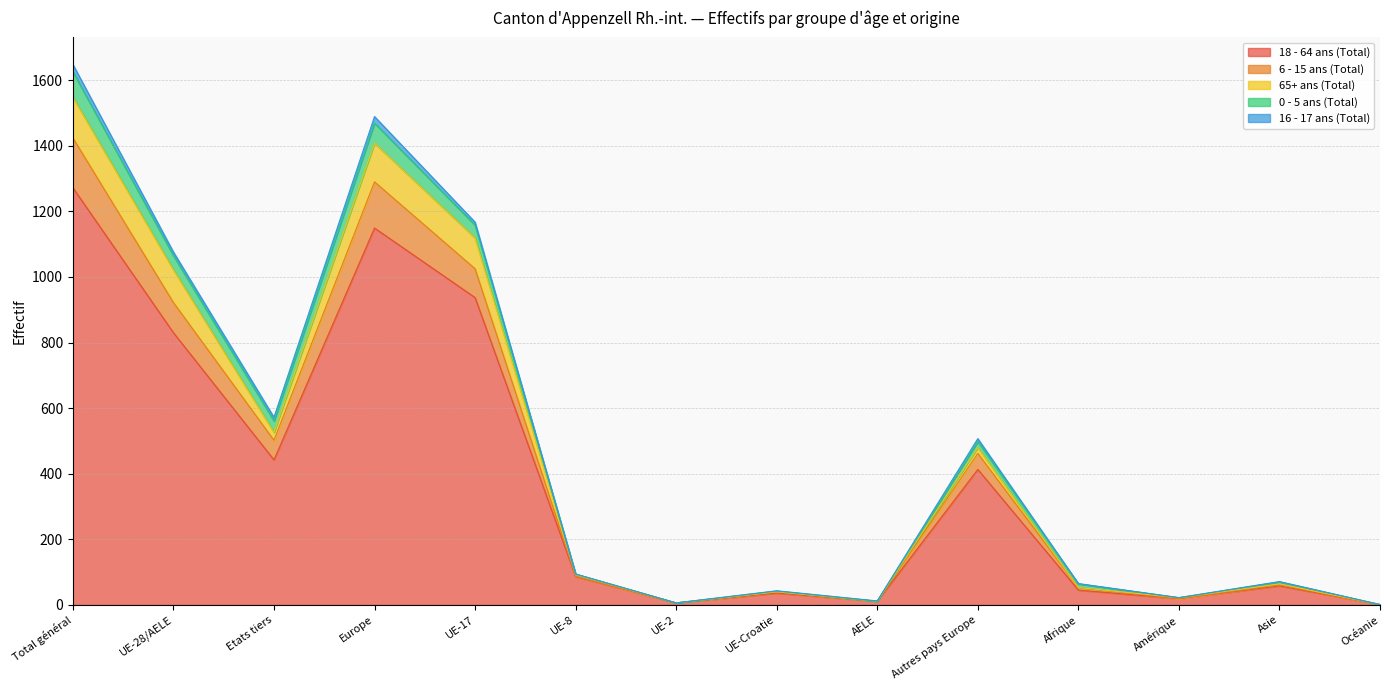

Which category has the highest value in the 18 - 64 ans (Total) series?

Total général